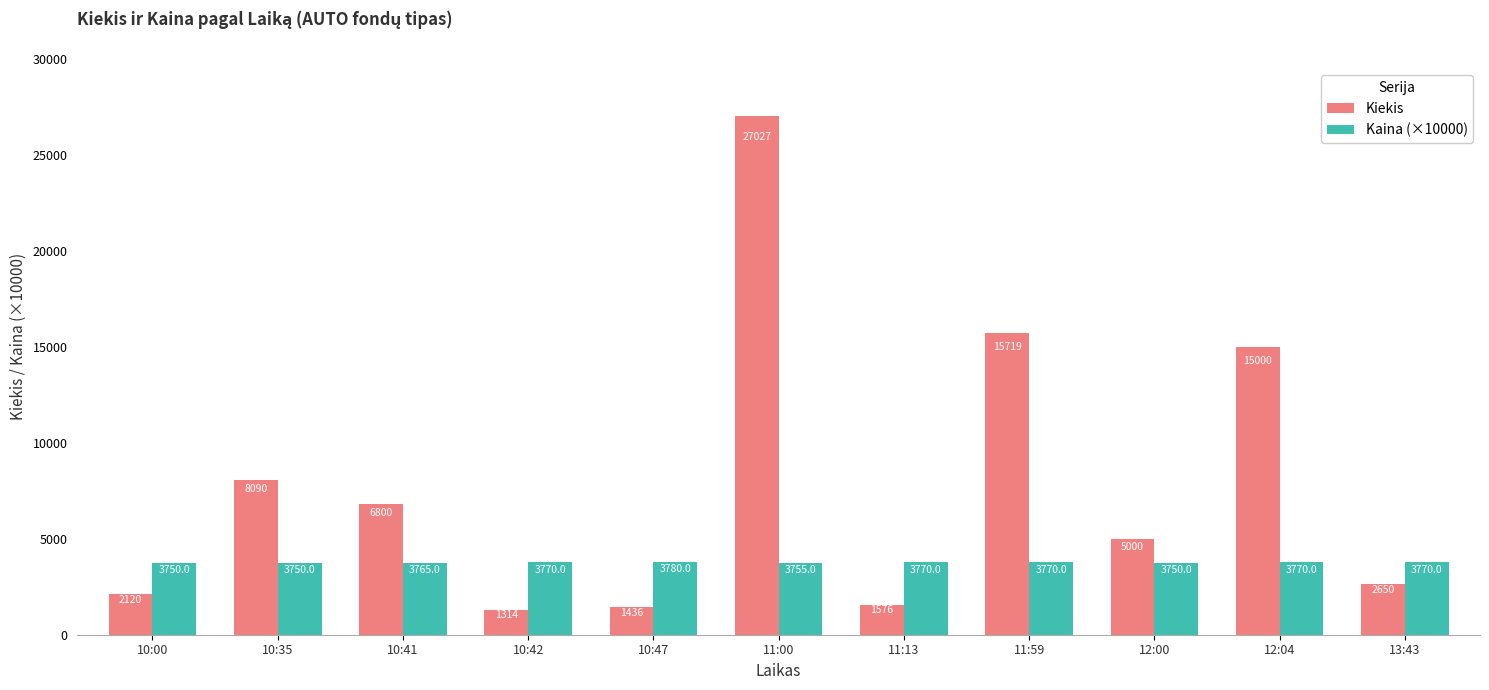

What is the maximum value shown in the chart?

27027